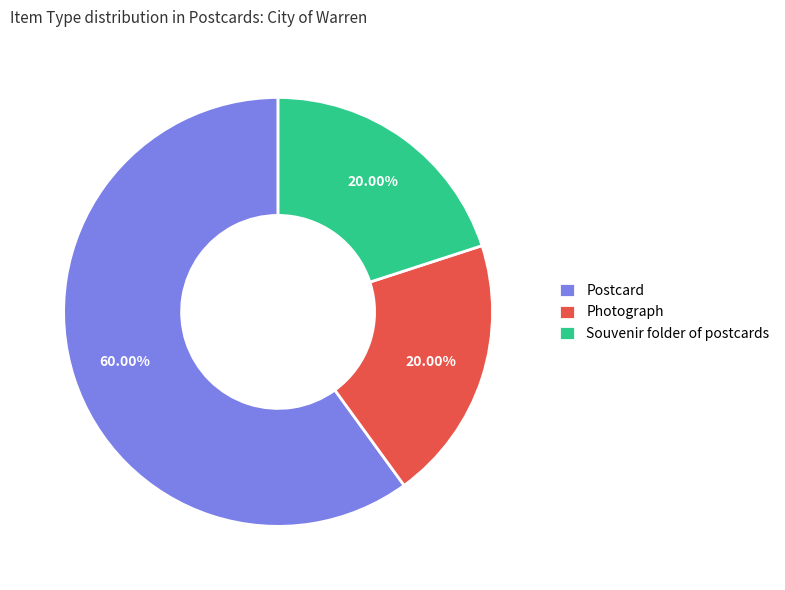

What is the ratio of the value at Photograph to the value at Souvenir folder of postcards?

1.0